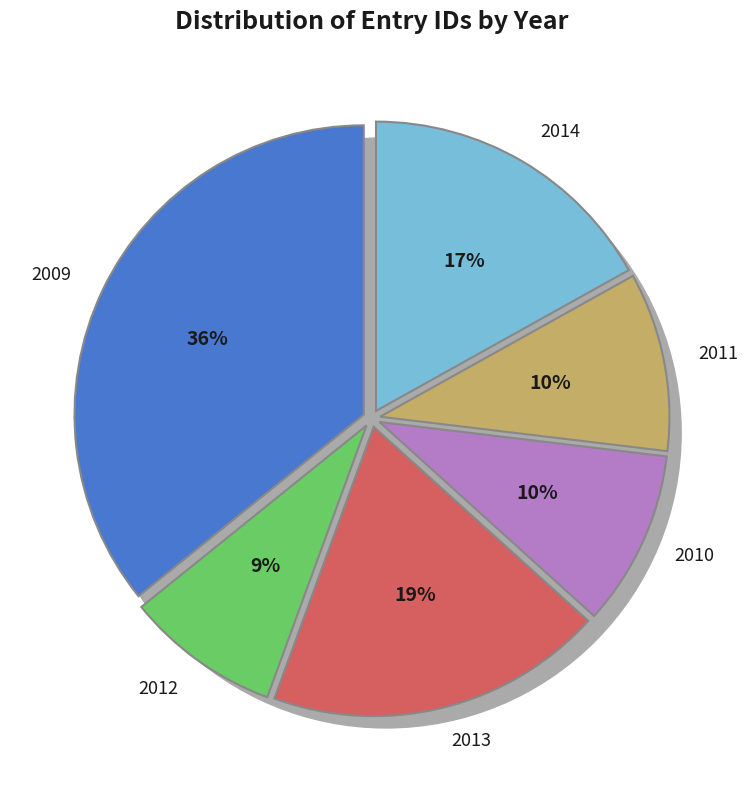

Is 2014-04-07 the majority of the pie?

No